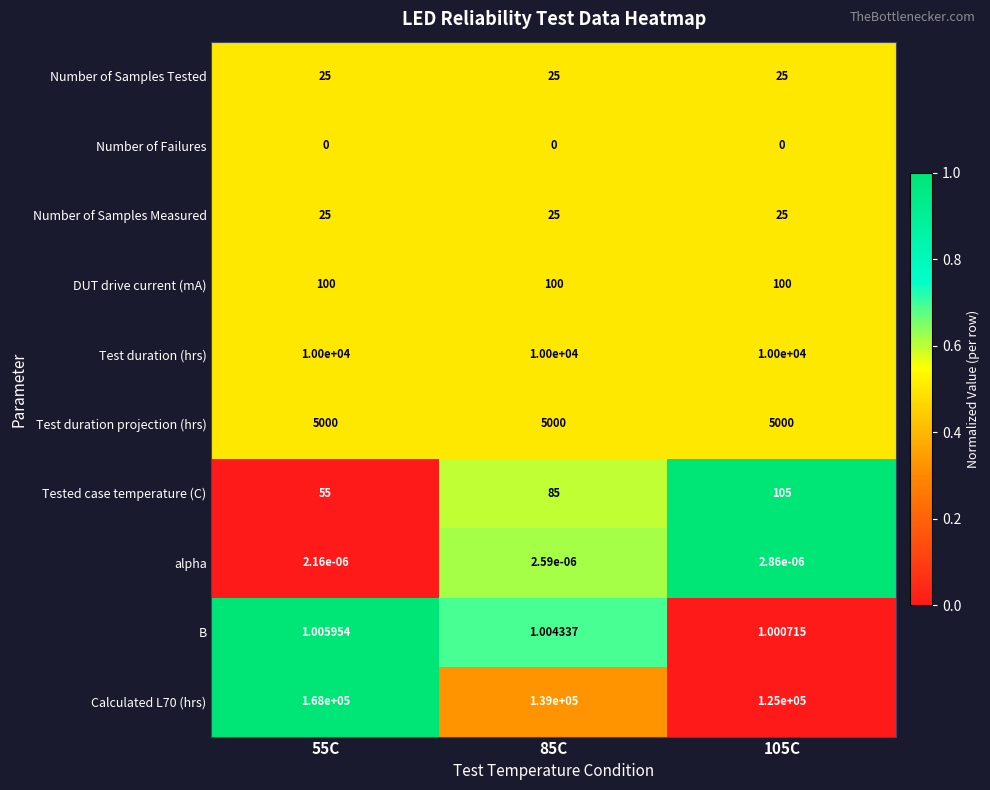

Which series has the largest total across all categories?

Calculated L70 (hrs)